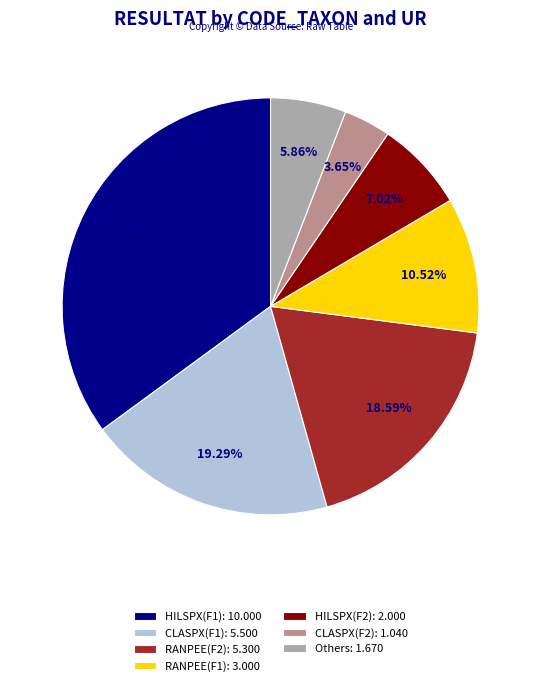

Which category has the biggest portion of the pie?

HILSPX(F1): 10.000